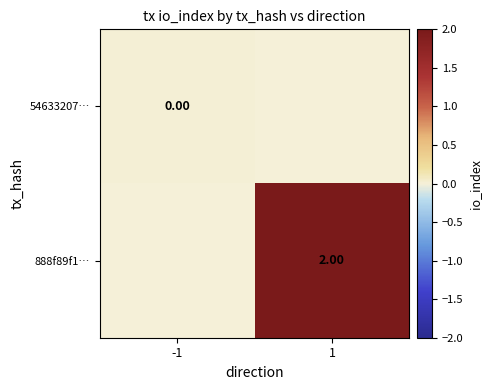

Is the value of 888f89f1… at 1 greater than the value of 54633207… at -1?

Yes